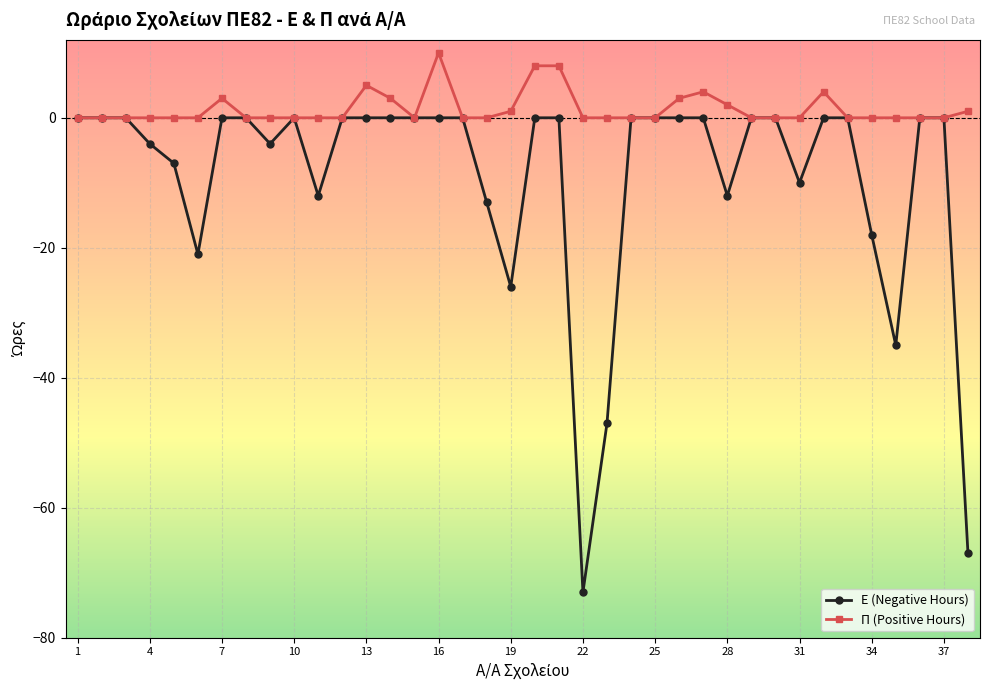

Rank the series by their average value, from highest to lowest.

Π (Positive Hours), Ε (Negative Hours)